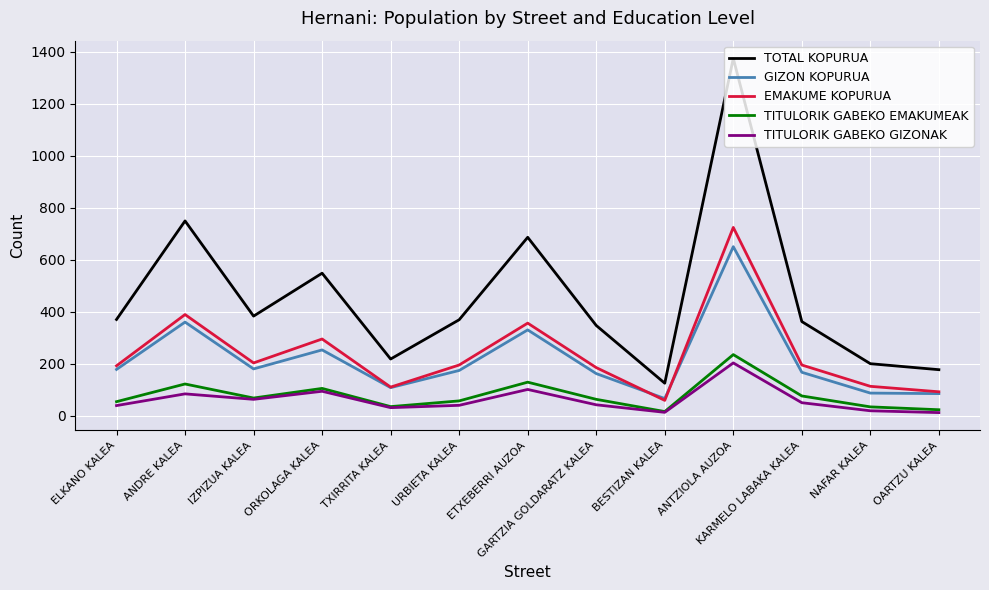

What is the total value across all series at NAFAR KALEA?

453